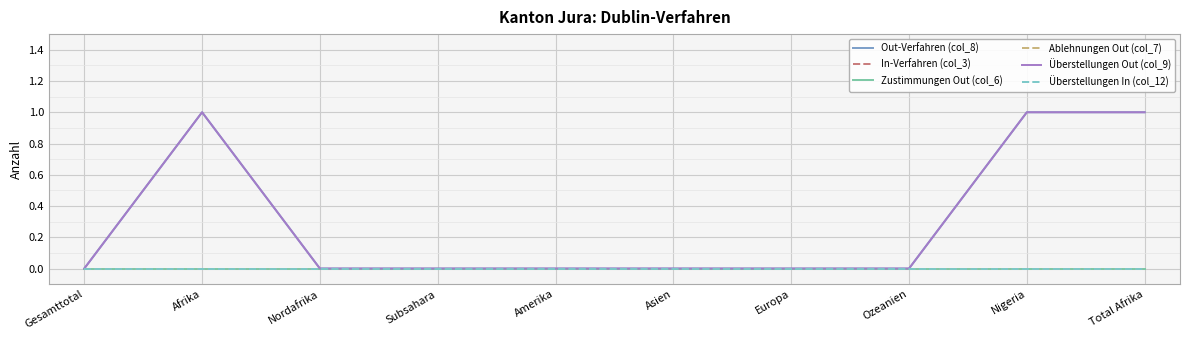

Is this an area chart (filled region under the line)?

No